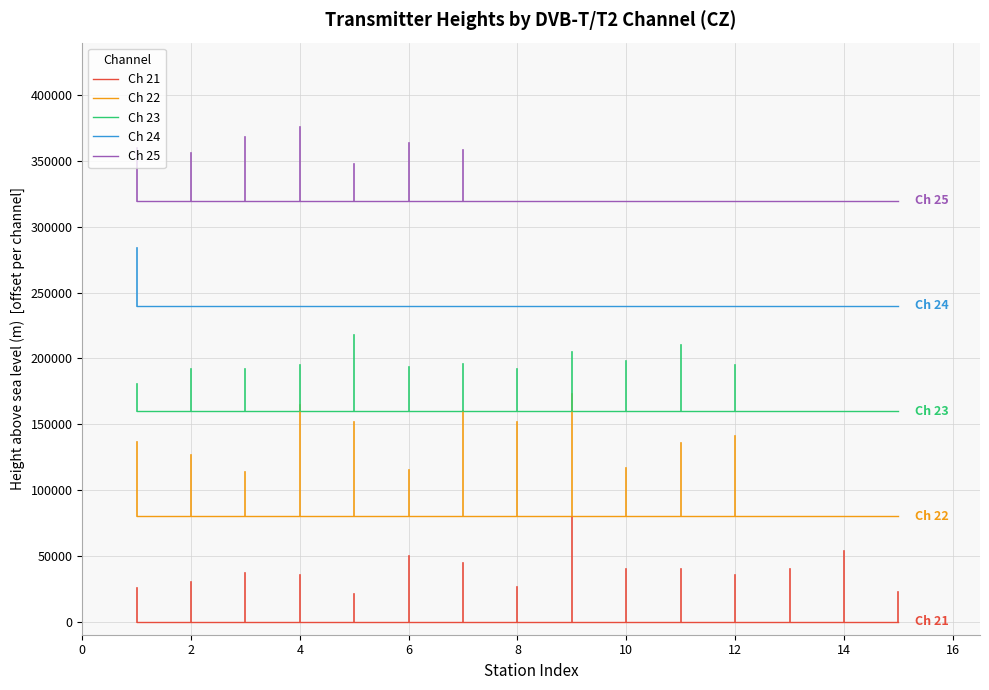

Does the chart display data point markers on the line(s)?

No